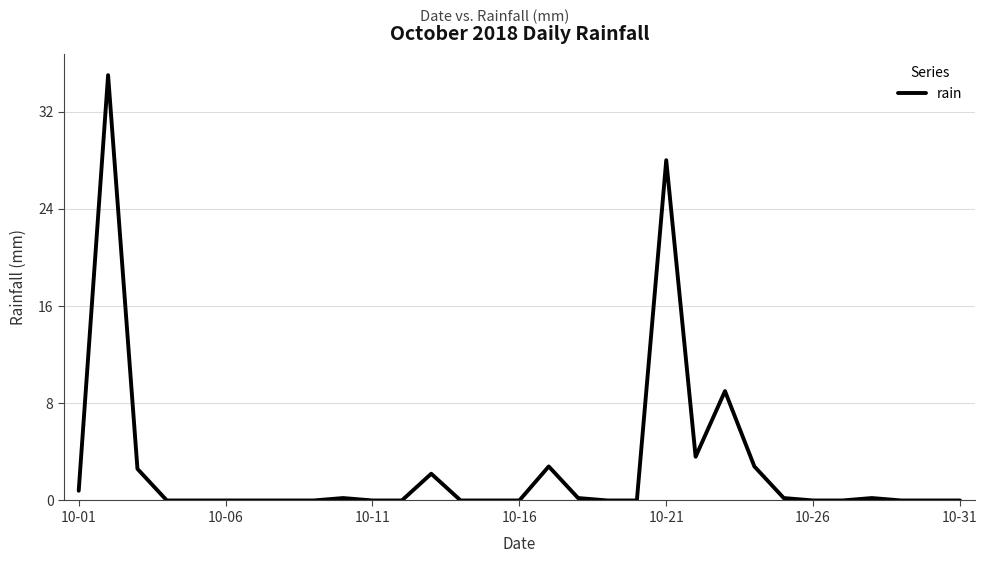

What is the difference between the maximum and minimum values?

35.0